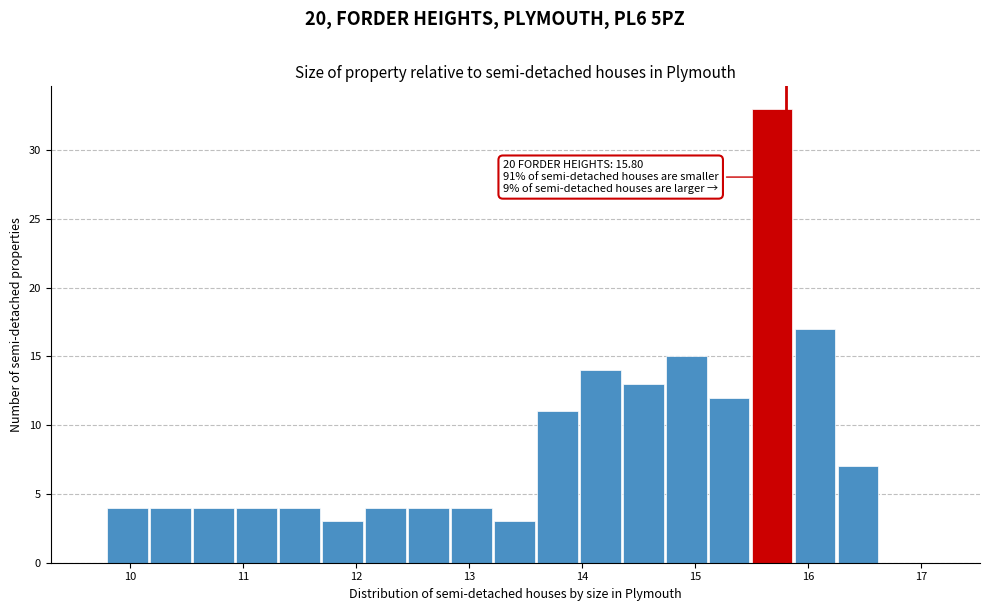

Around what value on the x-axis is the tallest bar? Give the approximate position of its centre, as read against the axis.

15.7